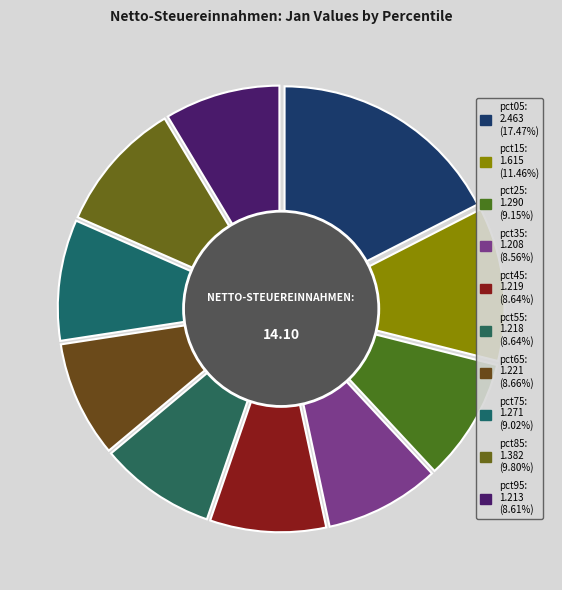

To the nearest percent, what is the difference between the largest and smallest slice percentages?

9%